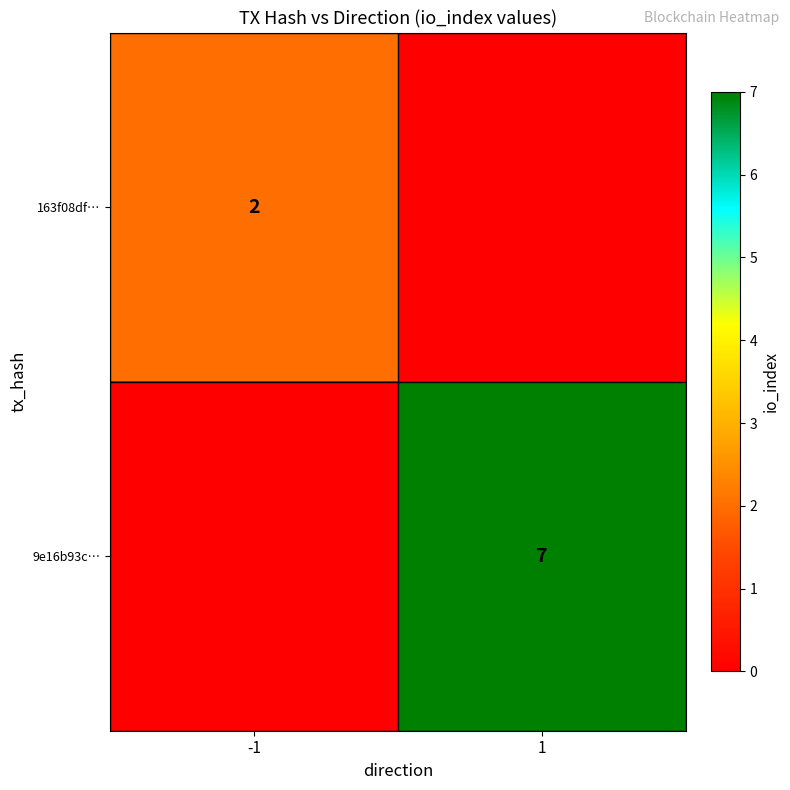

True or false: 163f08df… has a value of 1 at -1.

False